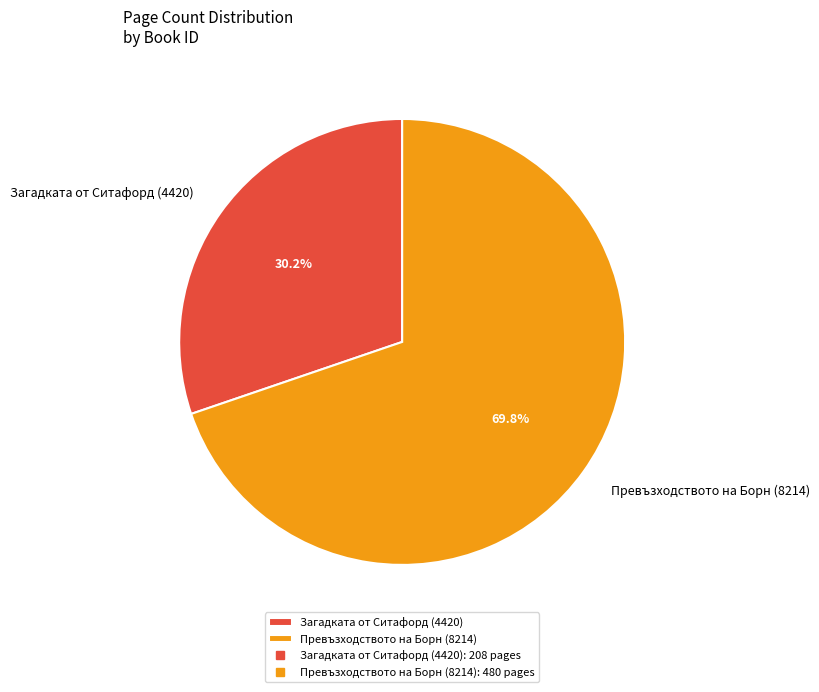

How many slices are in this pie chart?

2